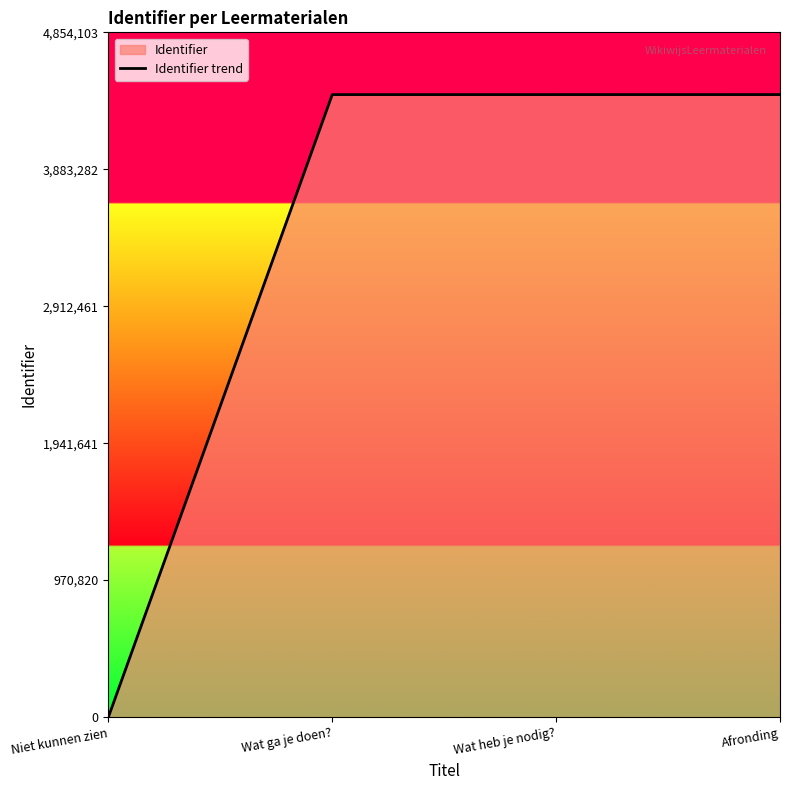

Which category has the lowest value across all series?

Niet kunnen zien